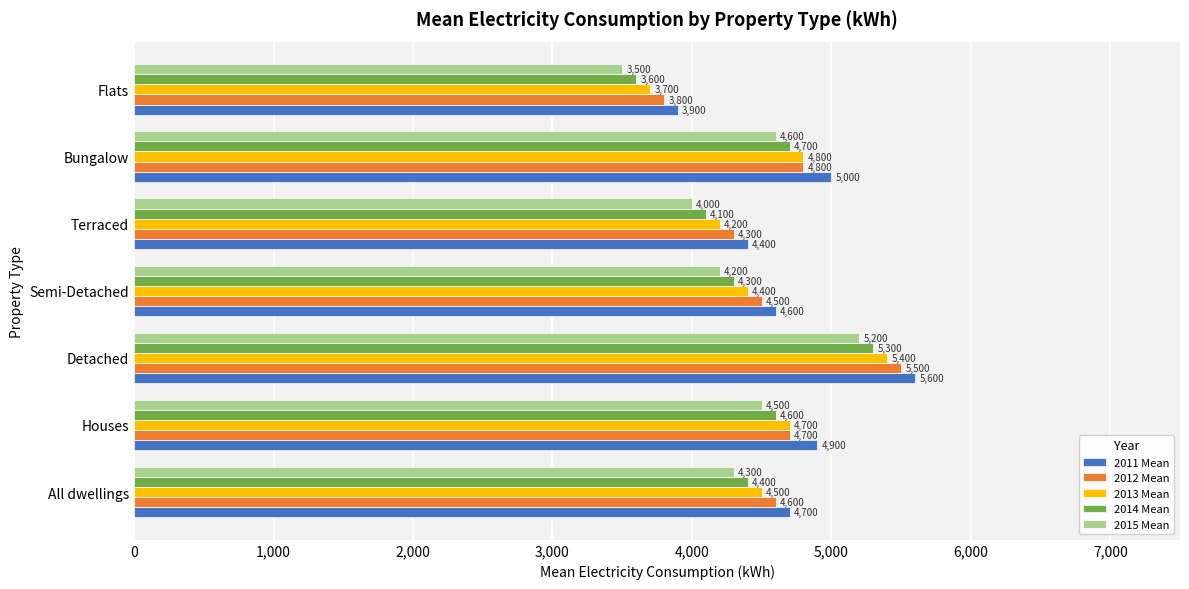

At which category is the sum across all series the highest?

Detached